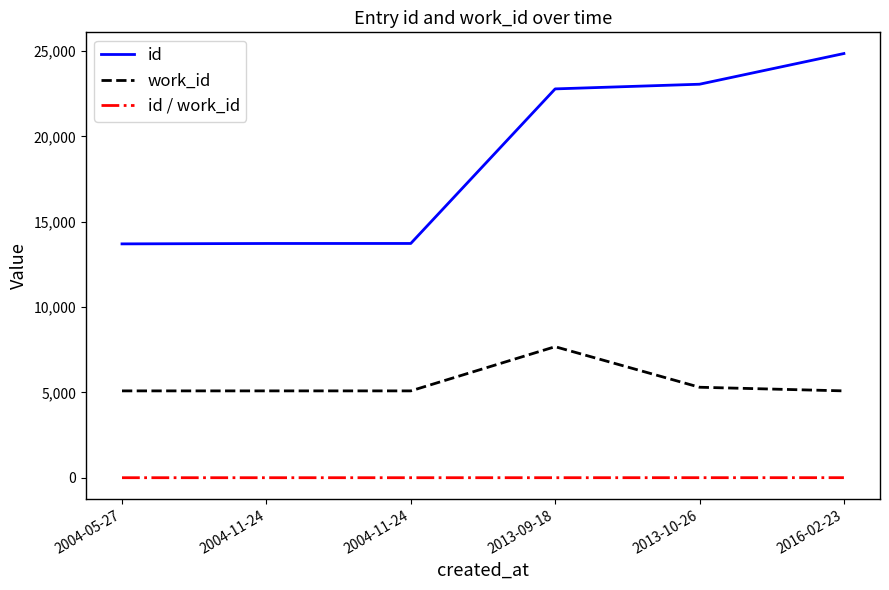

What are all the series names shown in the legend?

id, work_id, id / work_id